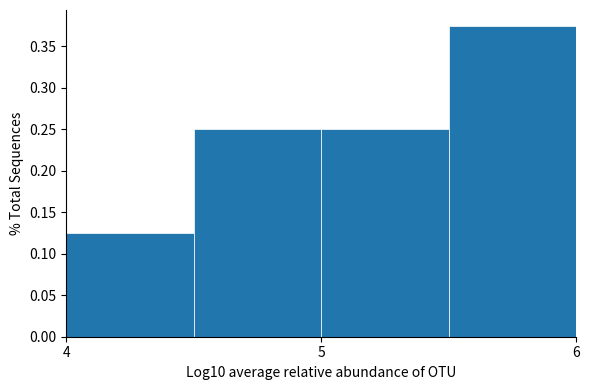

What is the height of the bar covering 4.5 to 5.0 on the x-axis? The values are not printed on the chart, so give them approximately, as read against the axis.

0.250